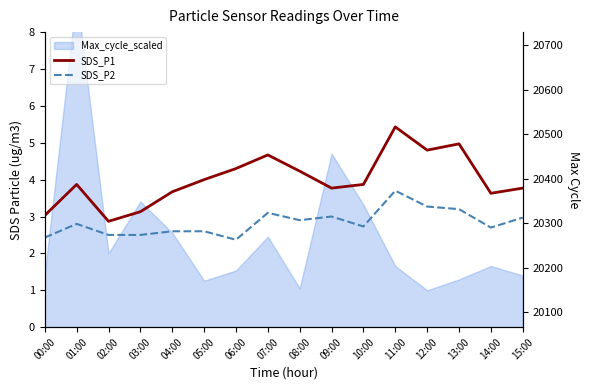

Is it true that SDS_P2 equals 3.7 at 11:00?

True